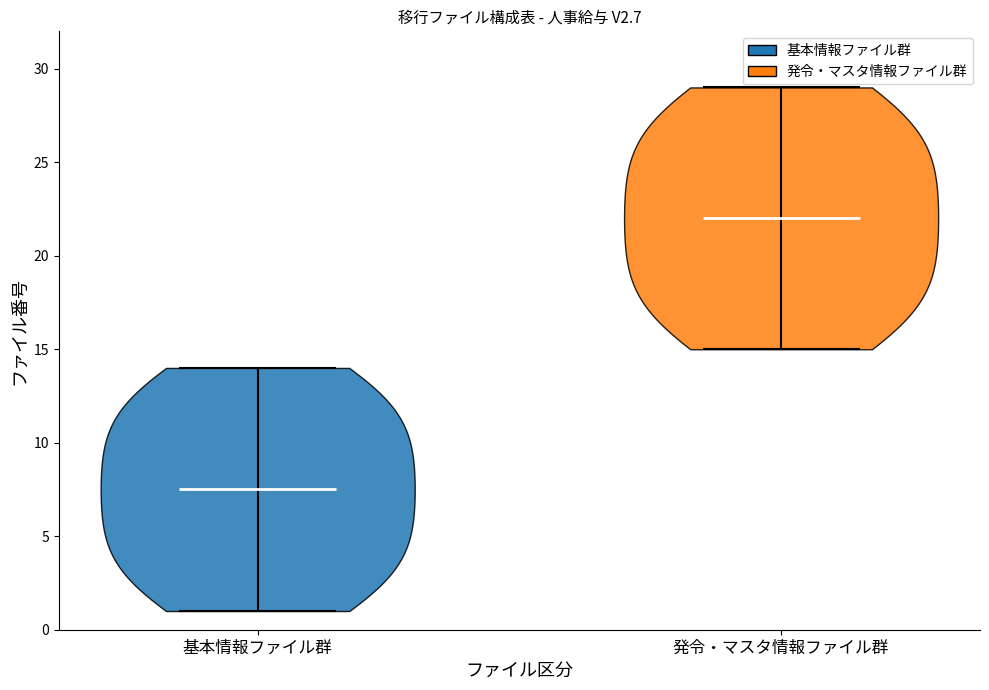

Reading left to right, read every violin against the y-axis: where its median line is, and the lowest and highest points it reaches. The values are not printed on the chart, so give them approximately, as read against the axis.

基本情報ファイル群: median line 7.5, lowest point 1.0, highest point 14.0
発令・マスタ情報ファイル群: median line 22.0, lowest point 15.0, highest point 29.0